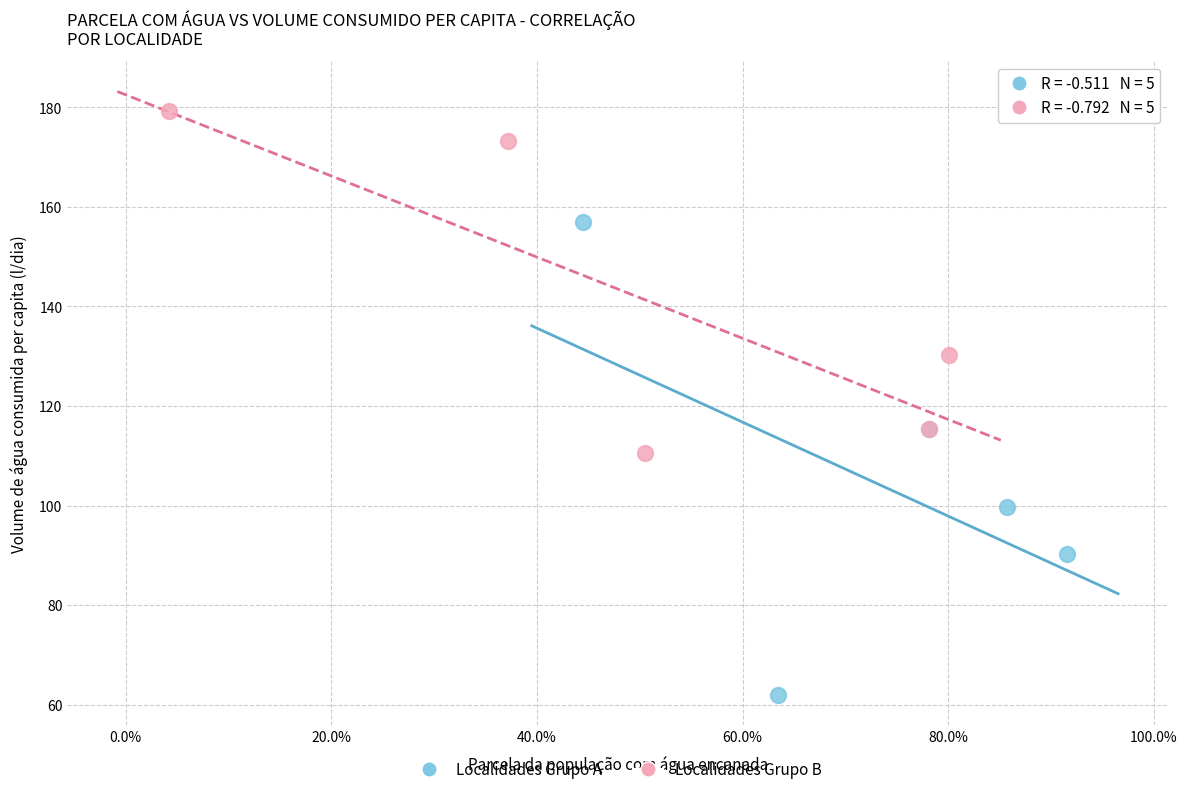

Which series contains the highest Y value?

Localidades Grupo B